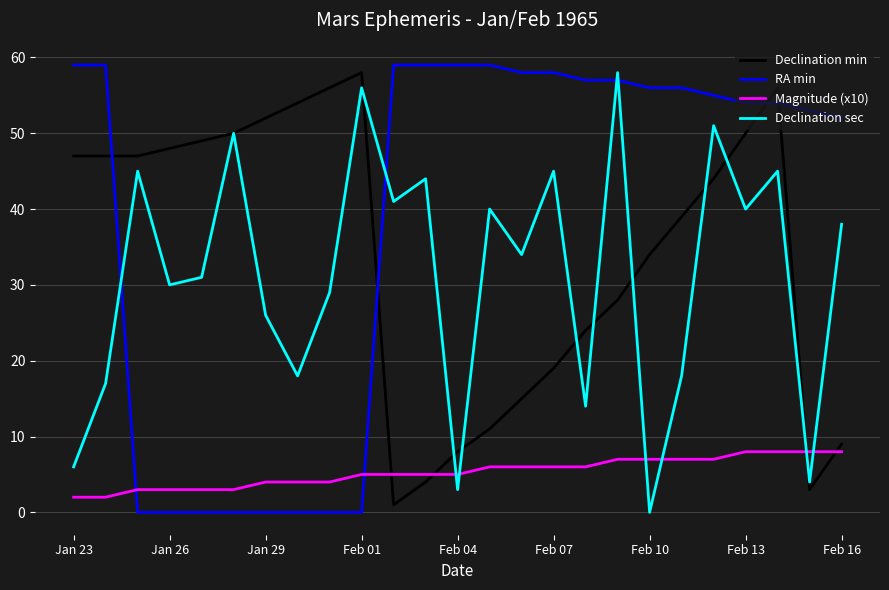

What is the greatest value displayed?

59